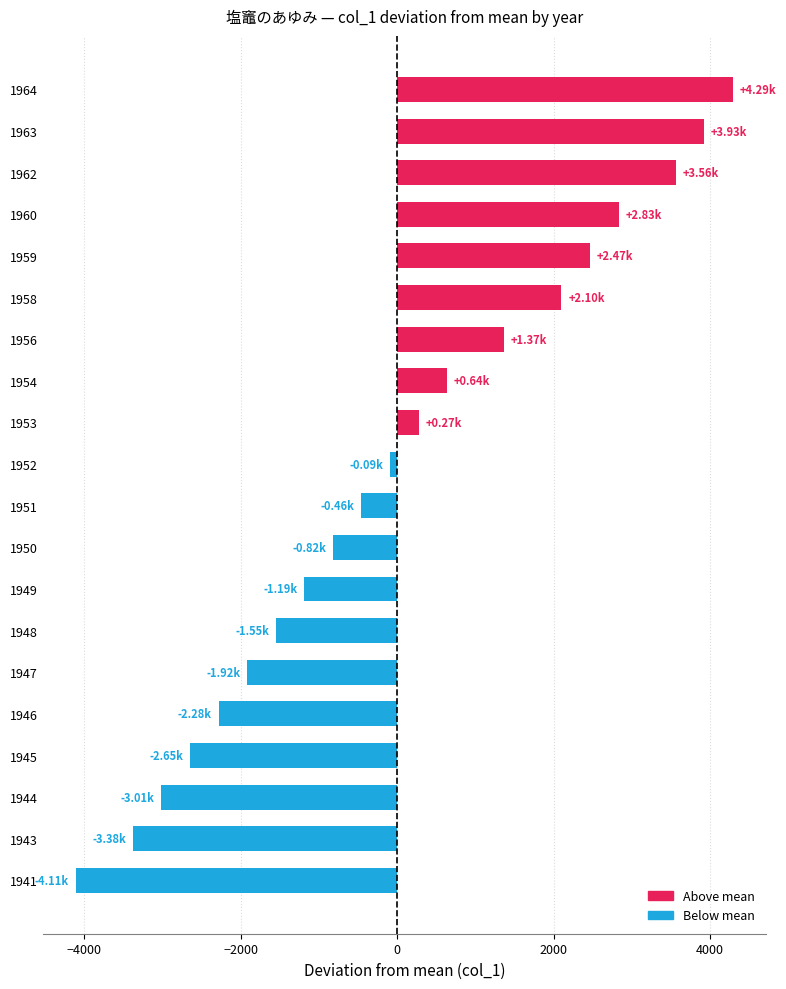

What is the sum of the values at 1943 and 1944?

-6391.9